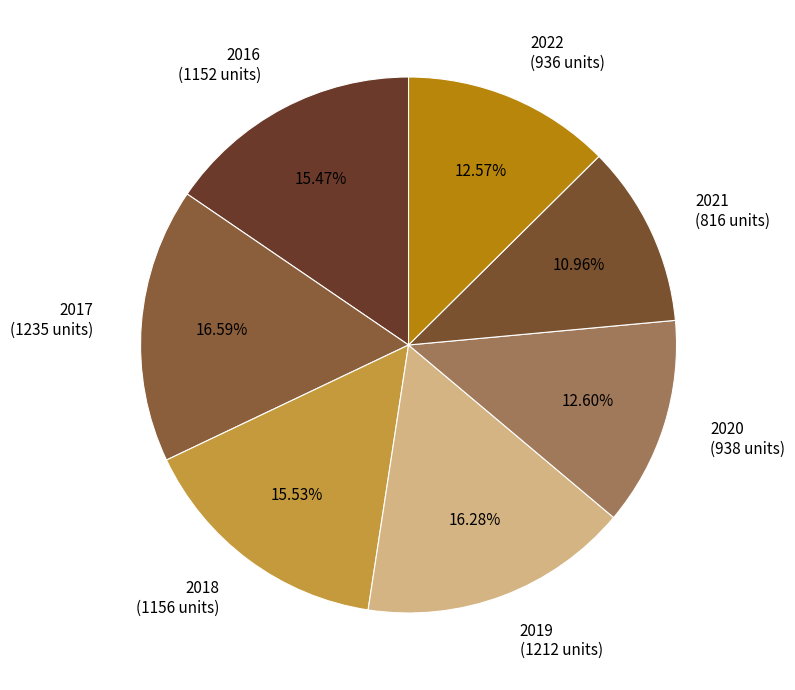

How many slices are in this pie chart?

7